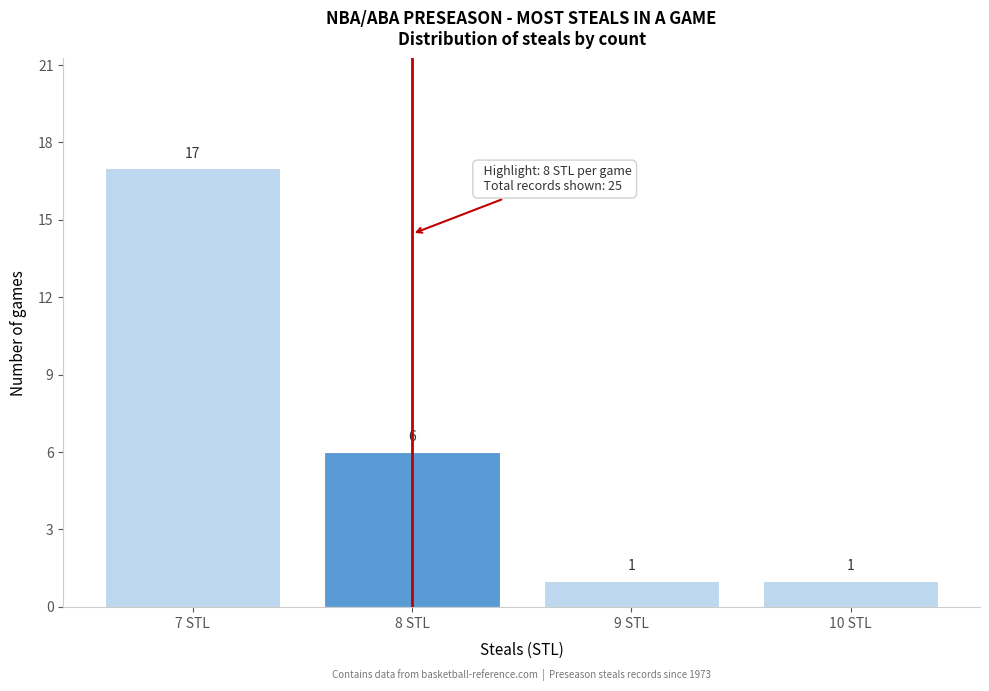

Reading left to right, list every bar in this chart as the range it spans on the x-axis followed by its height.

6.5 to 7.5: 17
7.5 to 8.5: 6
8.5 to 9.5: 1
9.5 to 10.5: 1